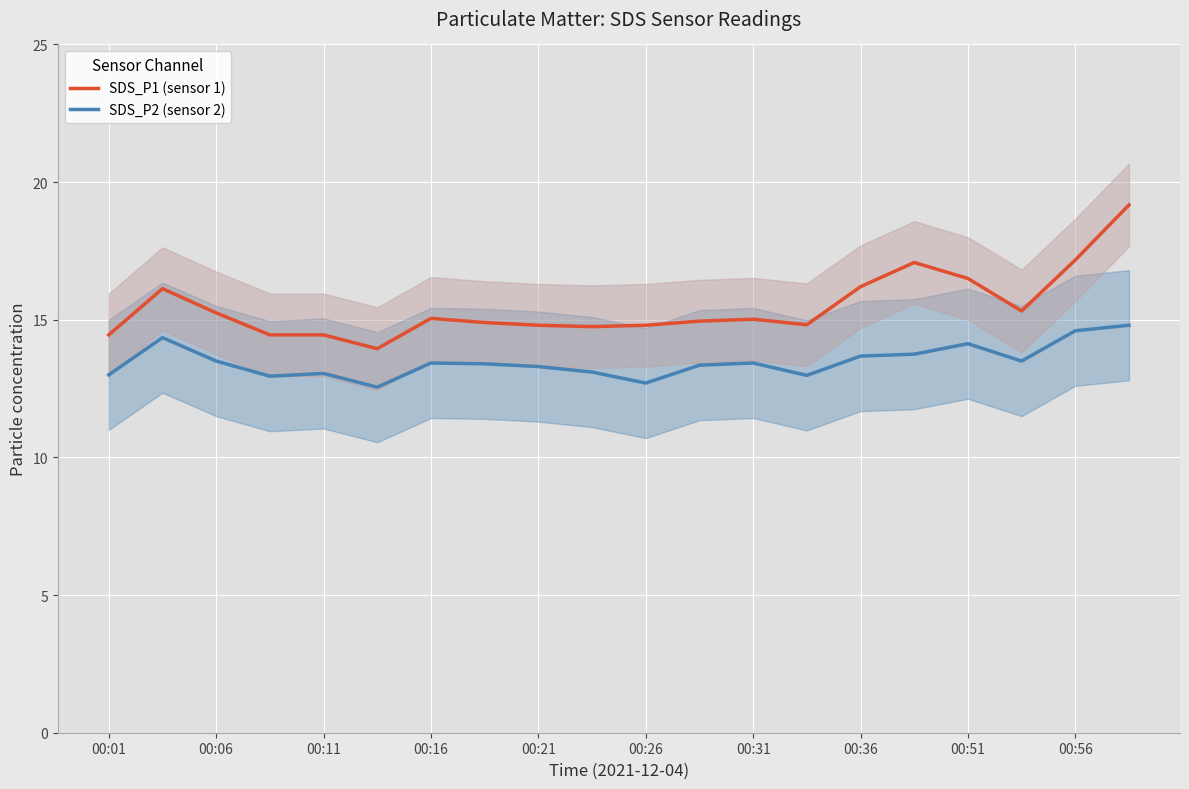

At how many categories does at least one series exceed 15?

10